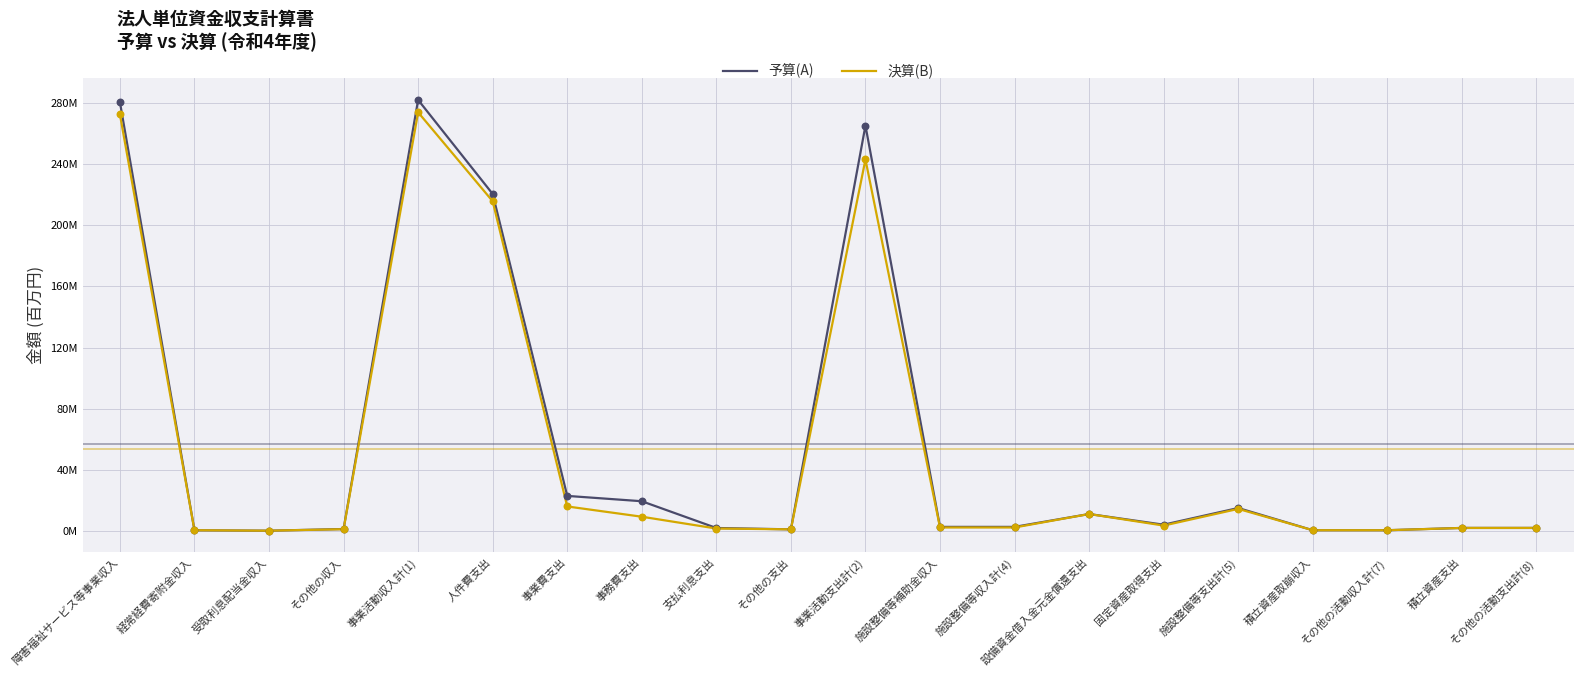

Is this an area chart (filled region under the line)?

No